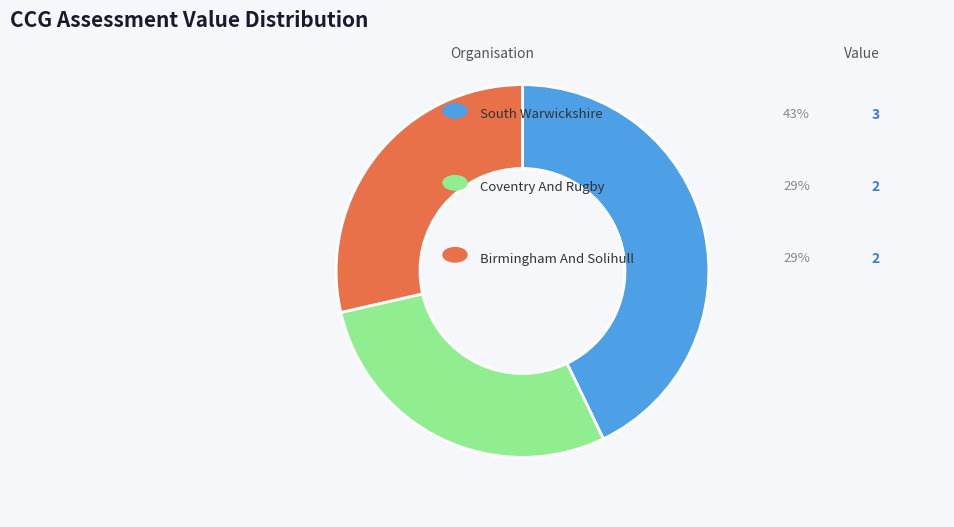

Is there any slice that represents more than half of the pie?

No